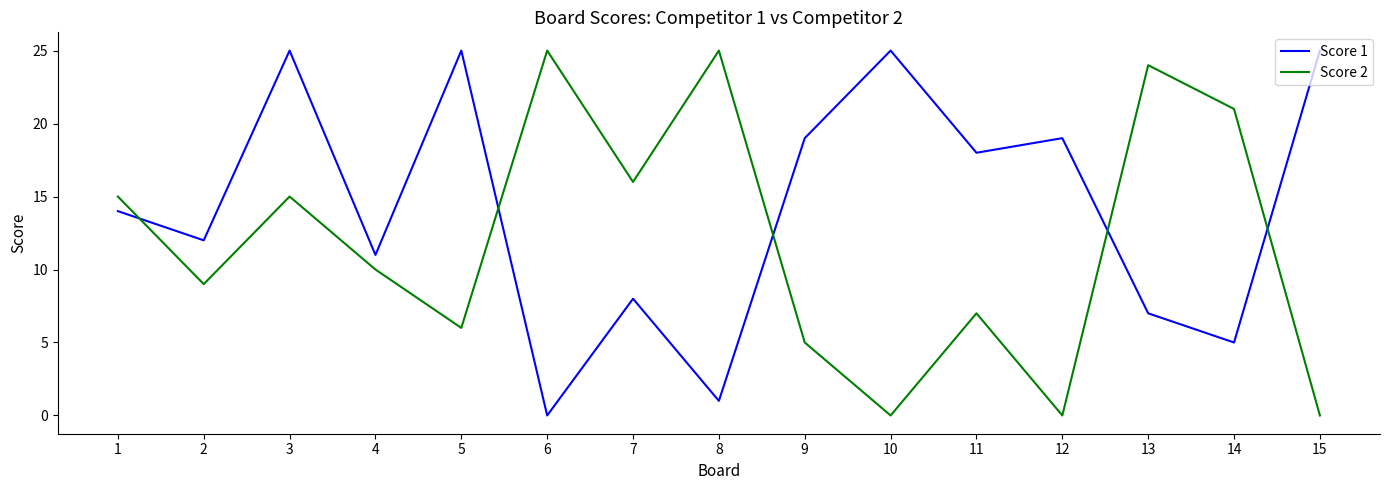

What is the difference between the second highest and minimum values in the Score 1 series?

25